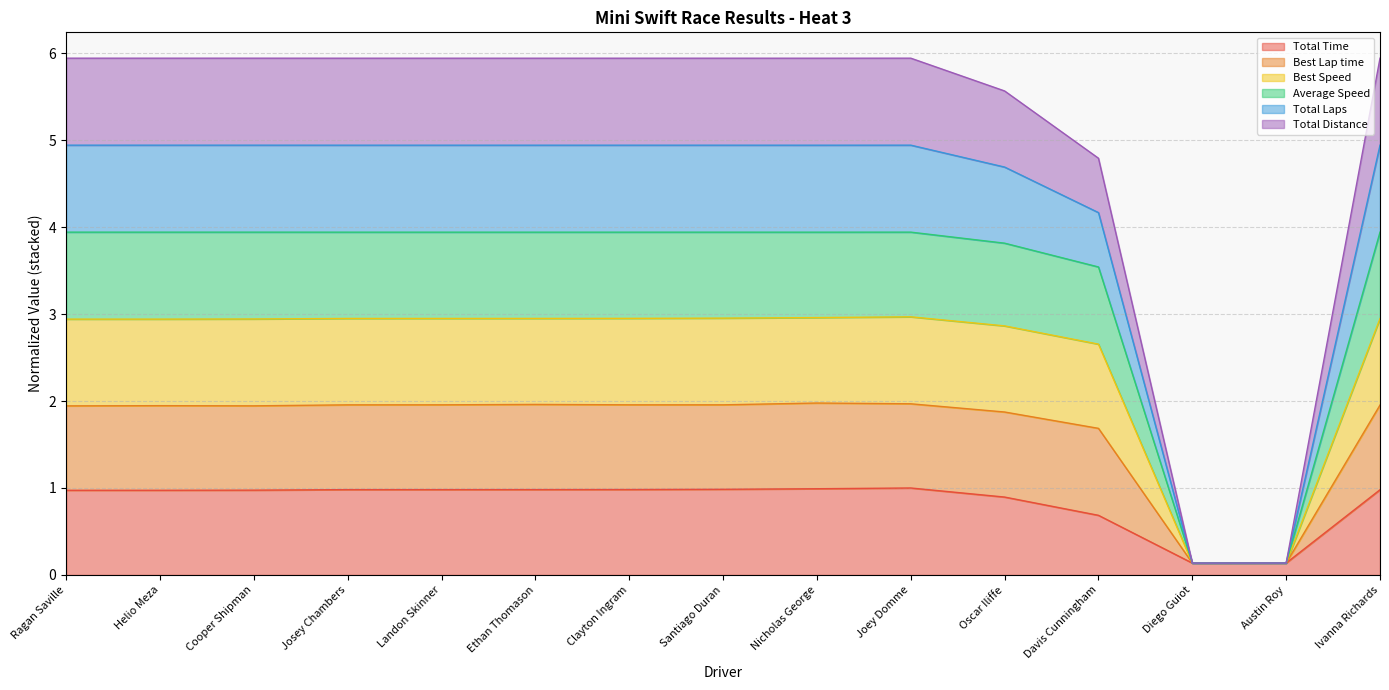

How many lines are shown in the chart?

6